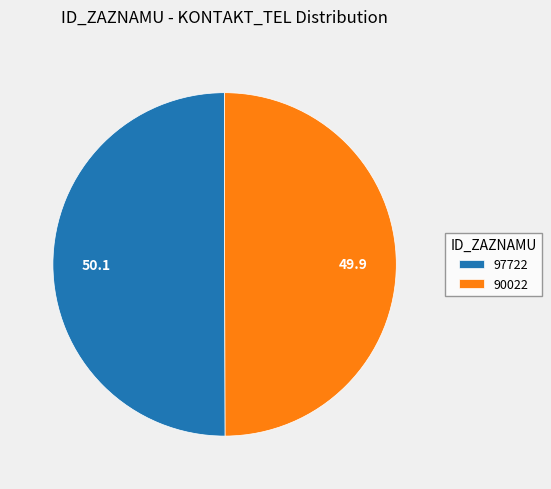

Approximately how many times larger is the value at 90022 compared to 97722?

1.0